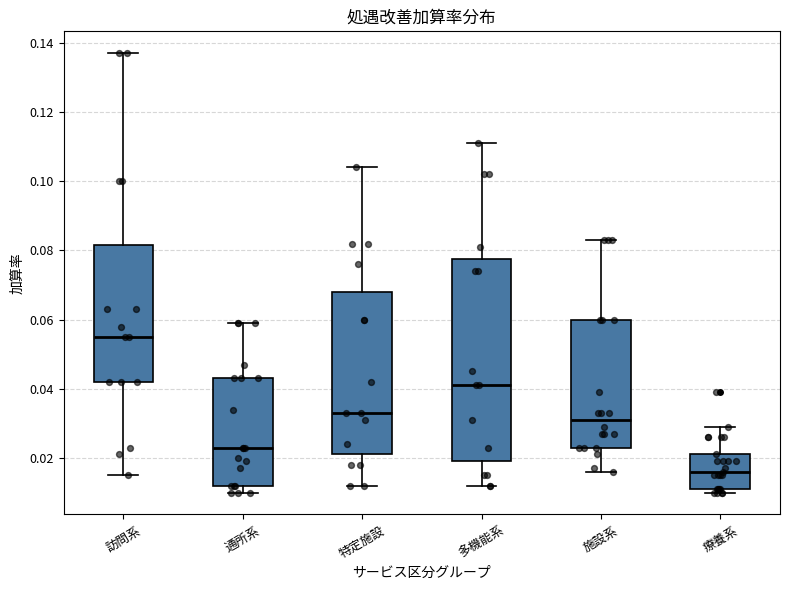

Reading left to right, read every box against the y-axis: the position of its median line, the range the box covers, and the ends of its whiskers. The values are not printed on the chart, so give them approximately, as read against the axis.

訪問系: median 0.056, box 0.042 to 0.082, whiskers 0.016 to 0.138
通所系: median 0.024, box 0.012 to 0.044, whiskers 0.010 to 0.060
特定施設: median 0.034, box 0.022 to 0.068, whiskers 0.012 to 0.104
多機能系: median 0.042, box 0.020 to 0.078, whiskers 0.012 to 0.112
施設系: median 0.032, box 0.024 to 0.060, whiskers 0.016 to 0.084
療養系: median 0.016, box 0.012 to 0.022, whiskers 0.010 to 0.030